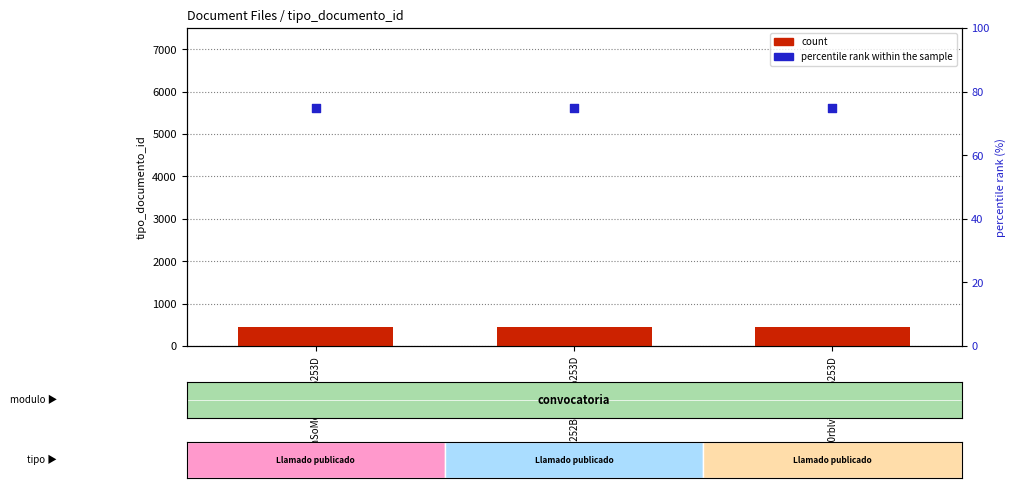

What is the total value across all series at 80rblvYvh0w%253D?

527